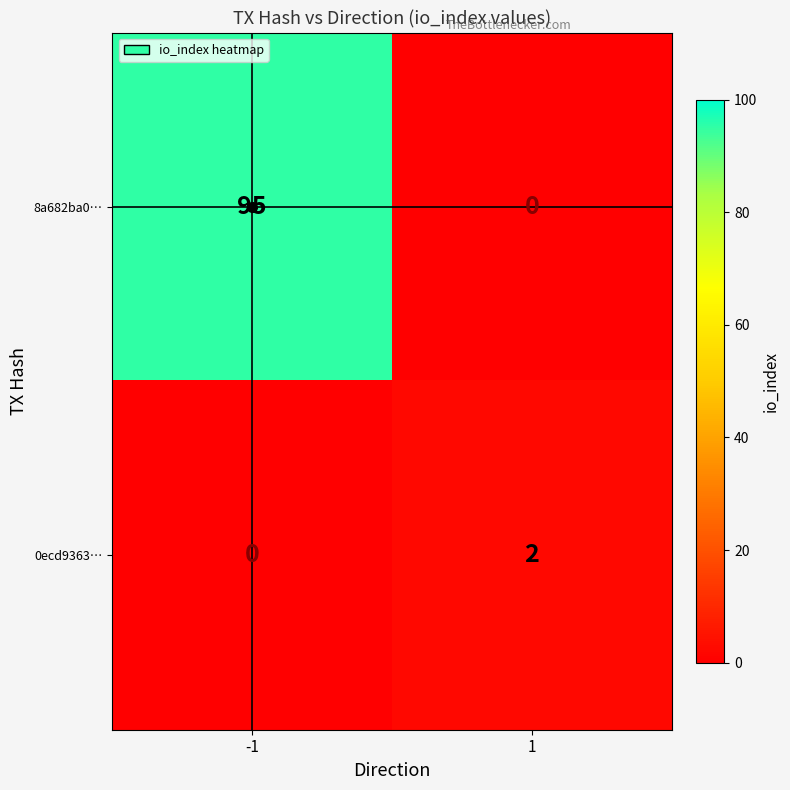

What is the difference between the maximum and minimum values in the 8a682ba0… series?

95